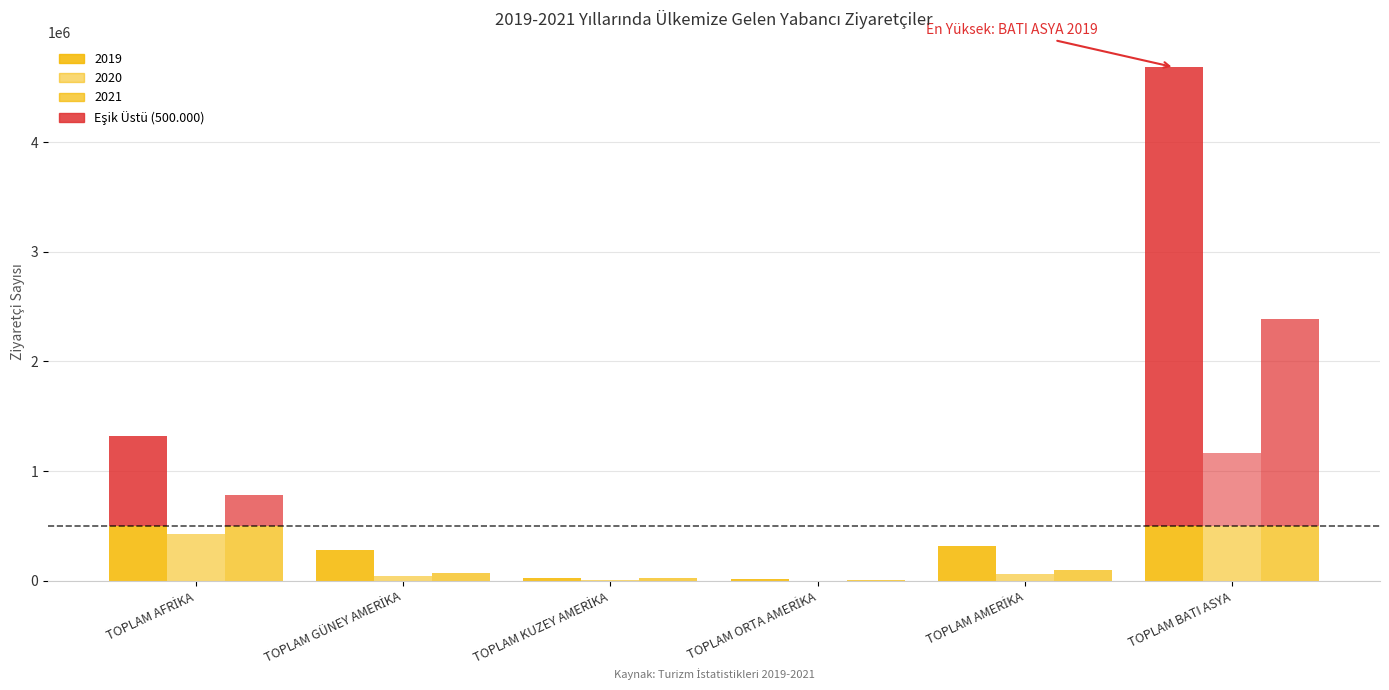

Is it true that 2021 equals 23044 at TOPLAM KUZEY AMERİKA?

True